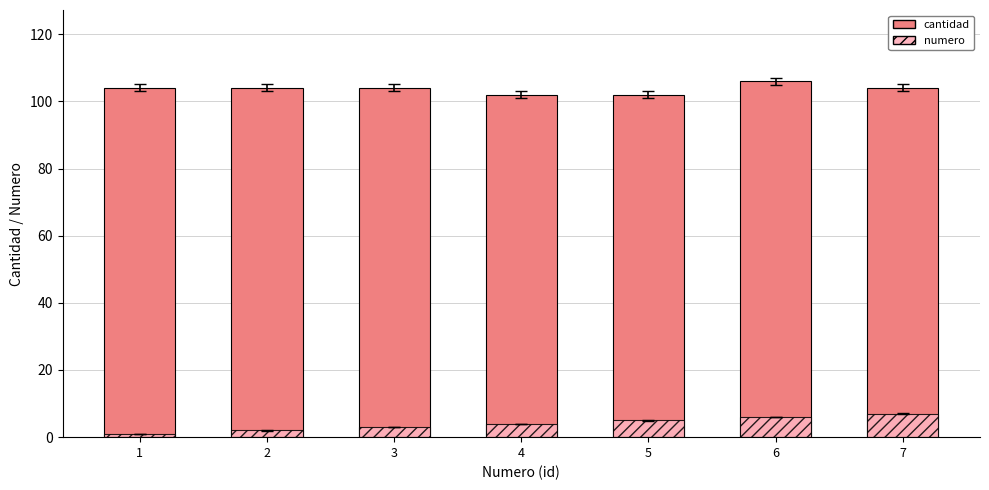

At how many categories does at least one series exceed 7?

7